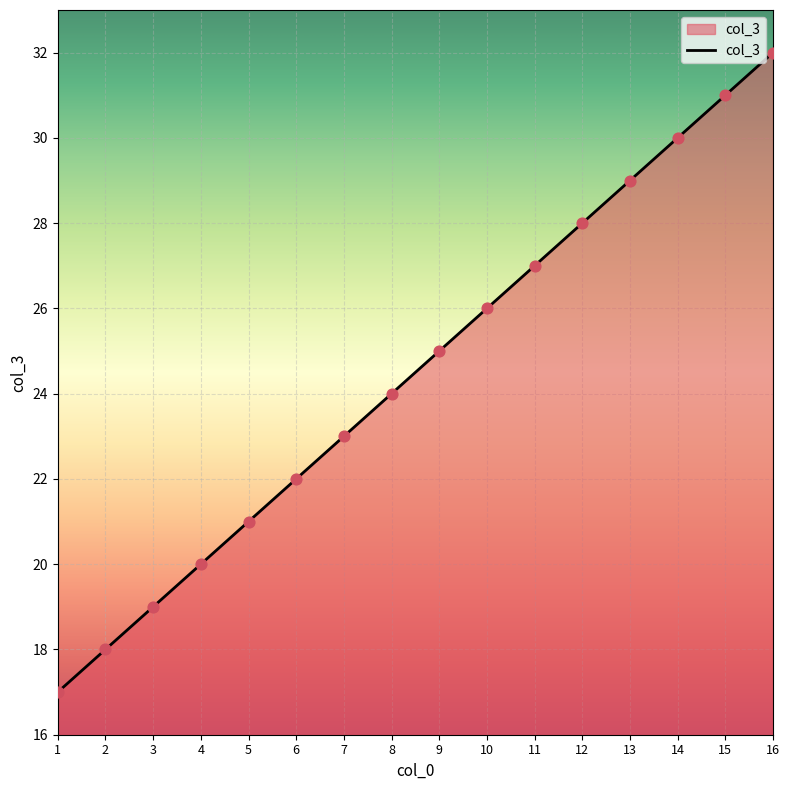

Approximately how many times larger is the value at 13 compared to 10?

1.1